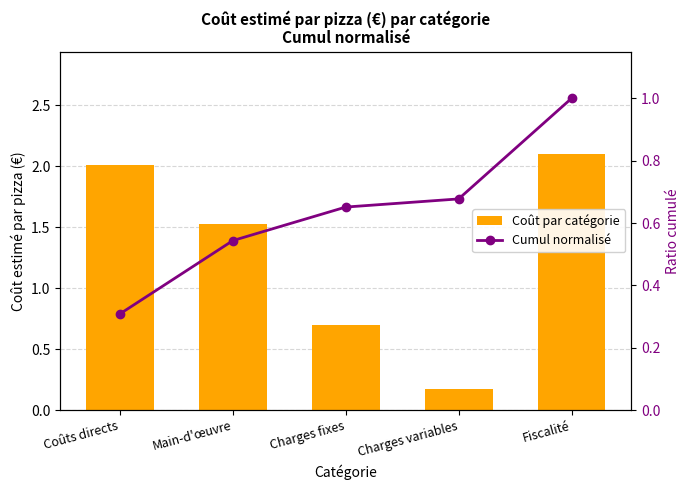

What is the maximum value for Coût par catégorie?

2.1